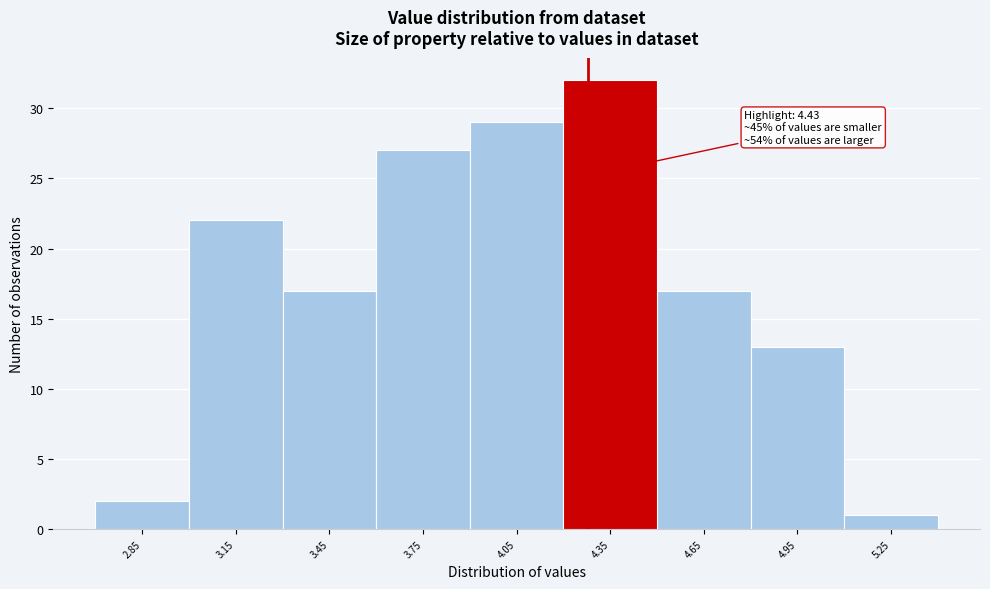

Reading left to right, list all the values displayed in this chart.

2.85=2	3.15=22	3.45=17	3.75=27	4.05=29	4.35=32	4.65=17	4.95=13	5.25=1